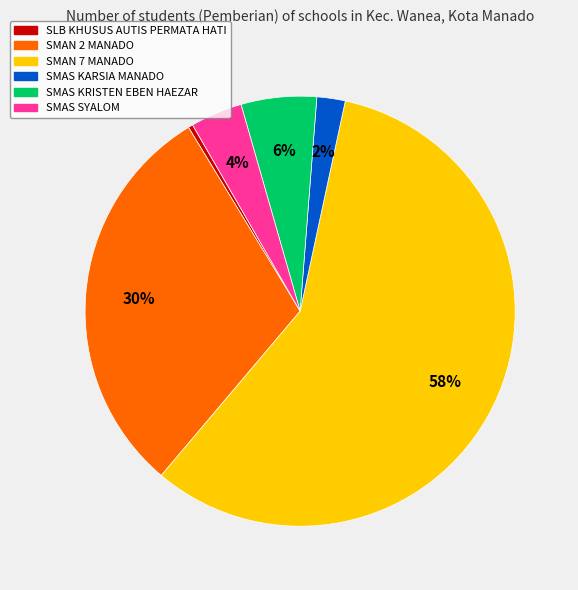

True or false: SMAS KRISTEN EBEN HAEZAR accounts for 6% of the total.

True